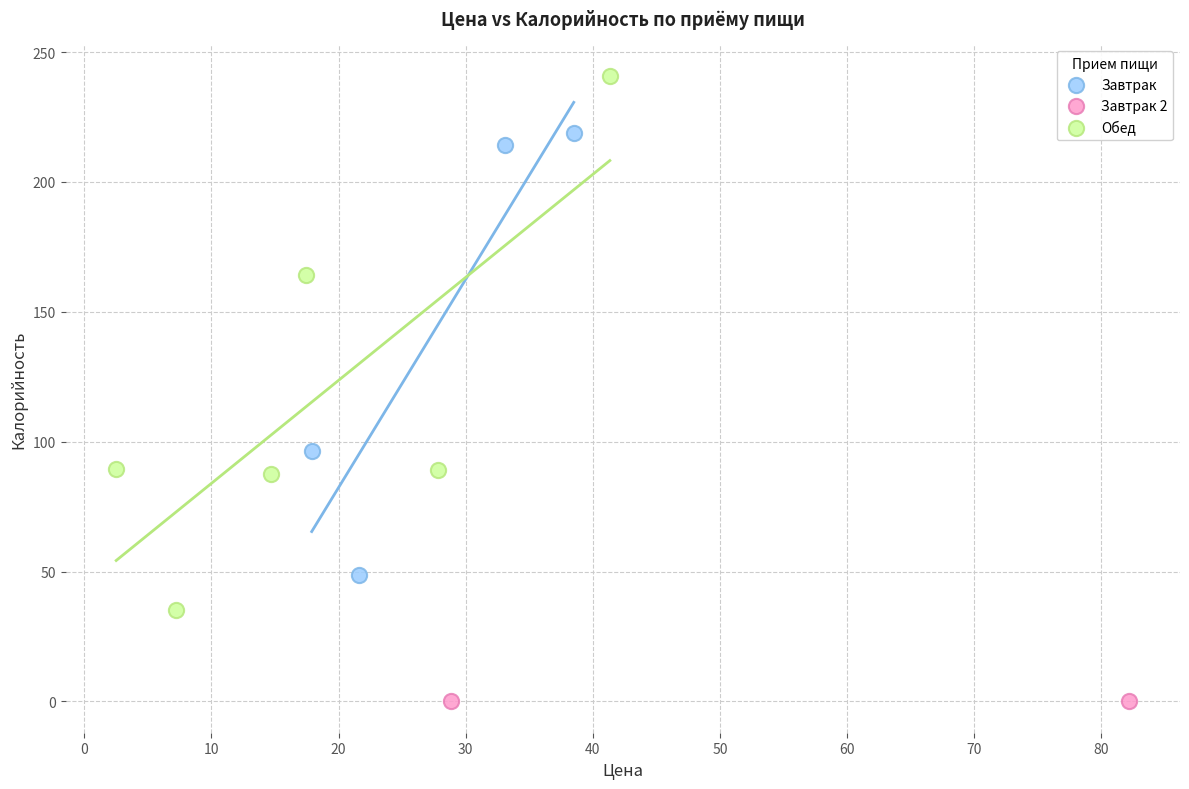

Which series reaches the minimum Y coordinate?

Завтрак 2